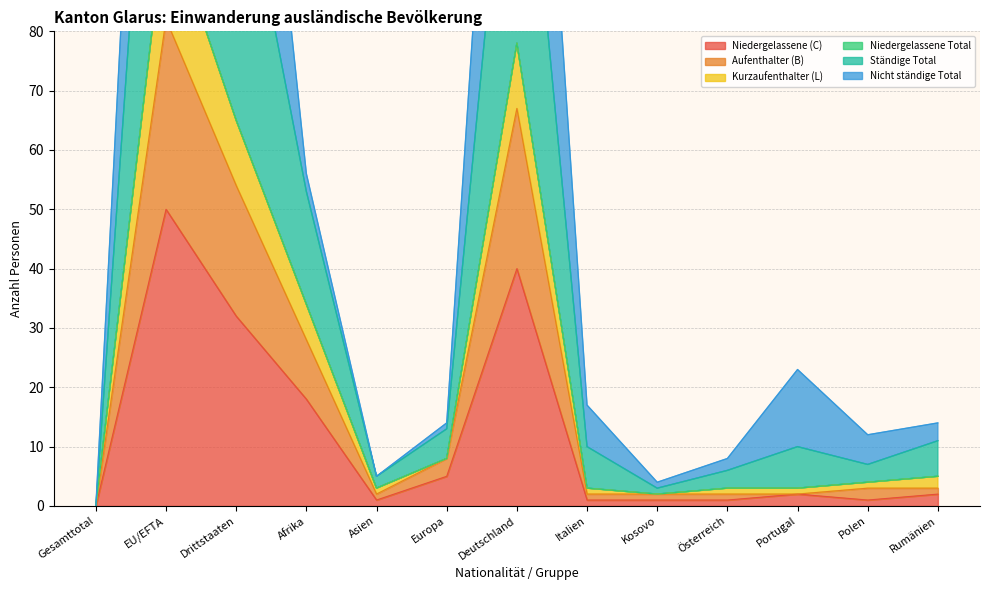

True or false: Niedergelassene (C) and Kurzaufenthalter (L) cross at least once.

False